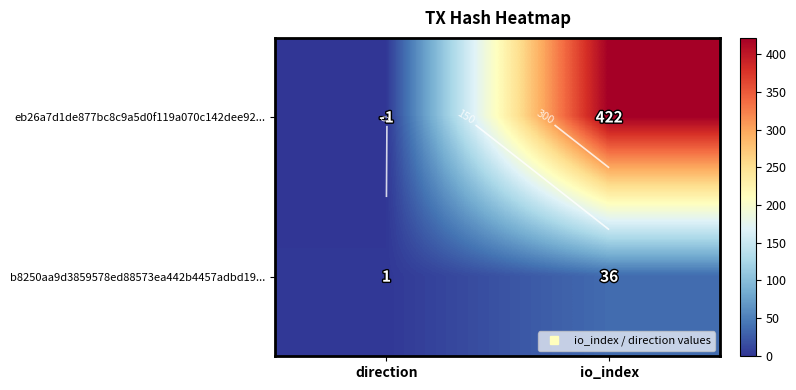

The value of eb26a7d1de877bc8c9a5d0f119a070c142dee92... at io_index is 422. True or false?

True